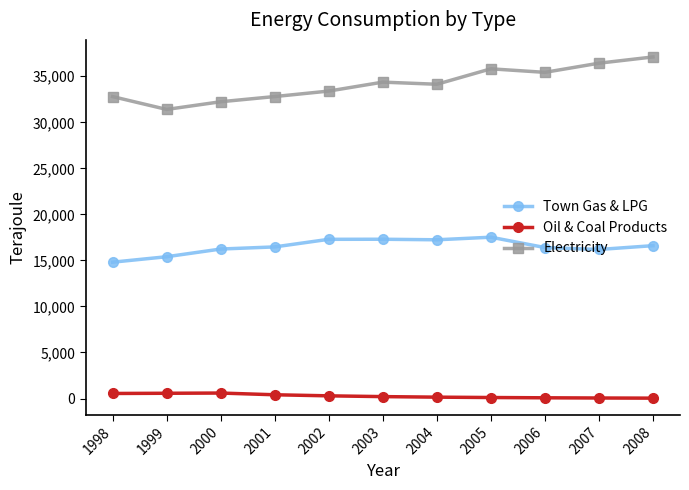

True or false: Town Gas & LPG and Oil & Coal Products cross at least once.

False